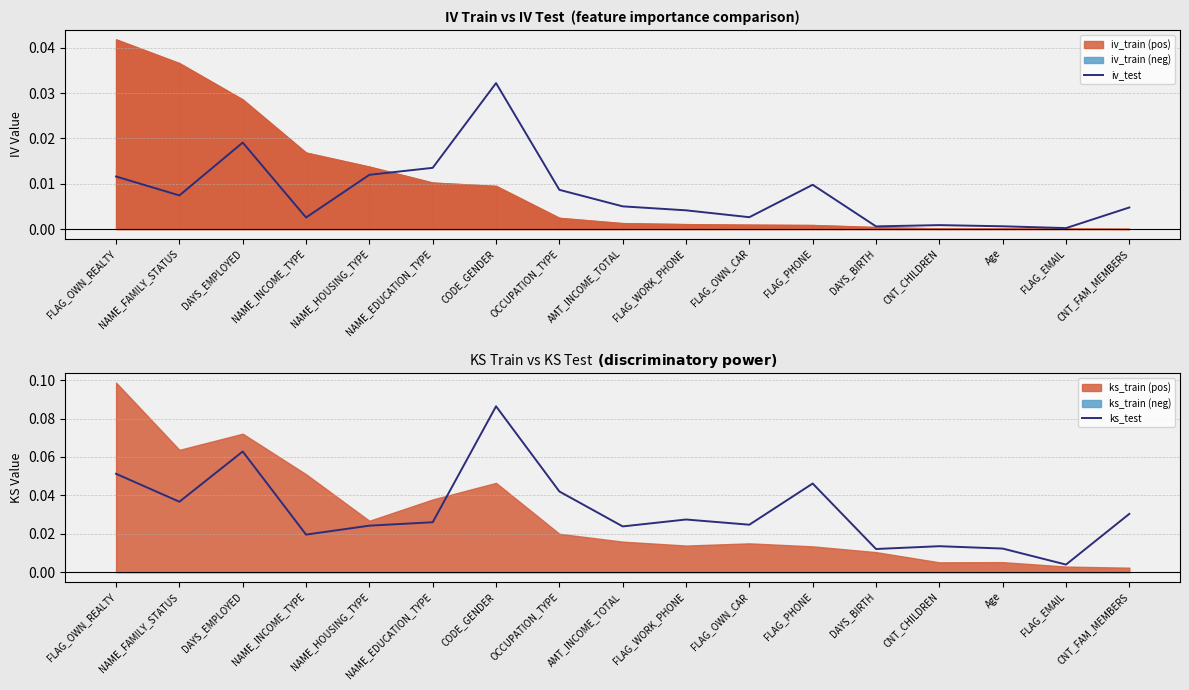

How many categories are shown in the chart?

17